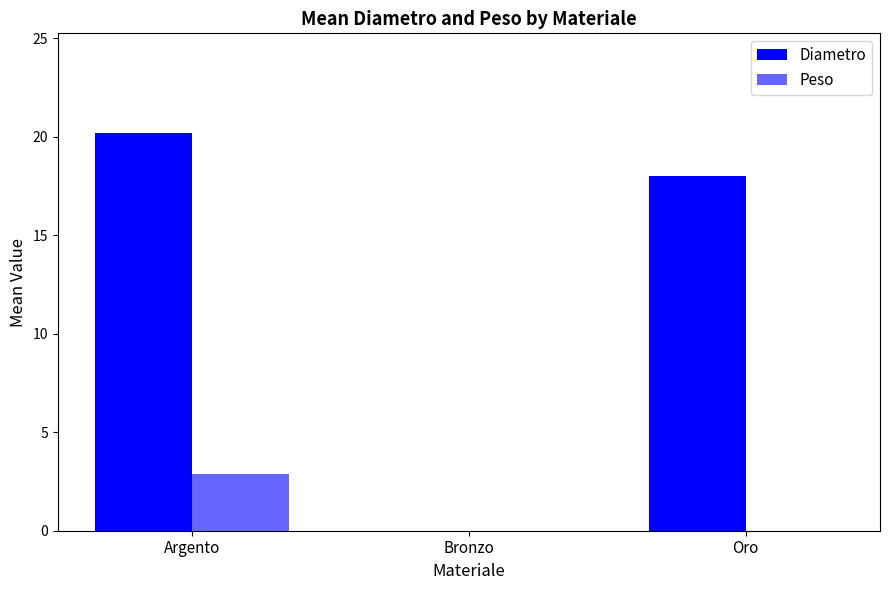

Does the chart contain stacked bars?

No